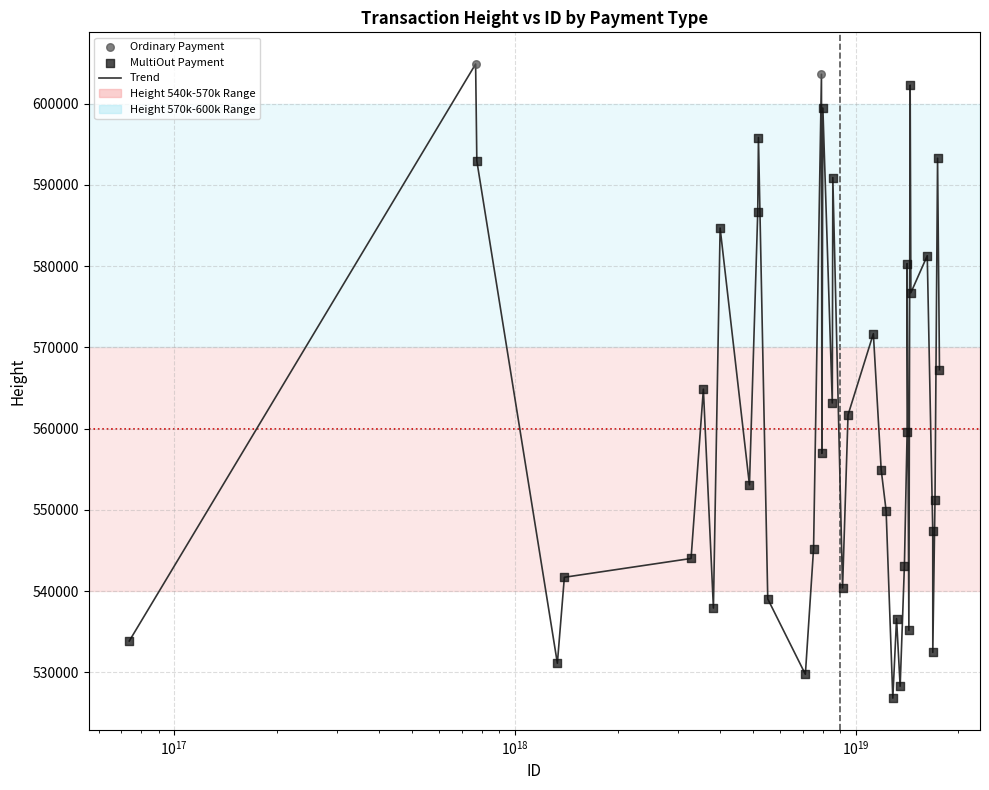

What is the greatest value displayed?

604858